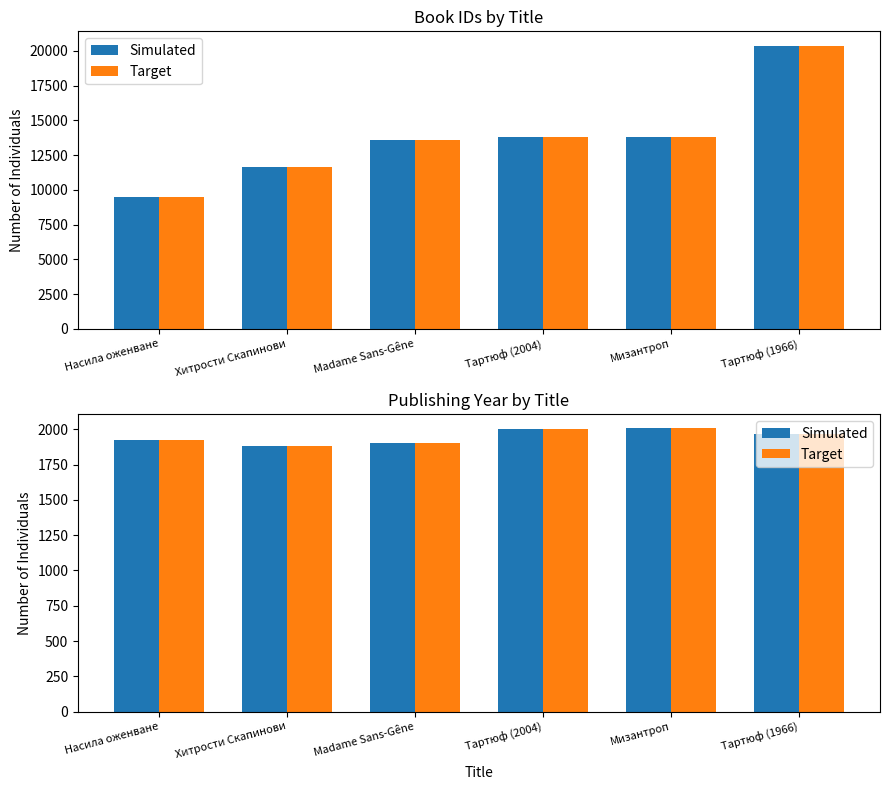

The publishingYear (ref) series shows 443 at Мизантроп. True or false?

False